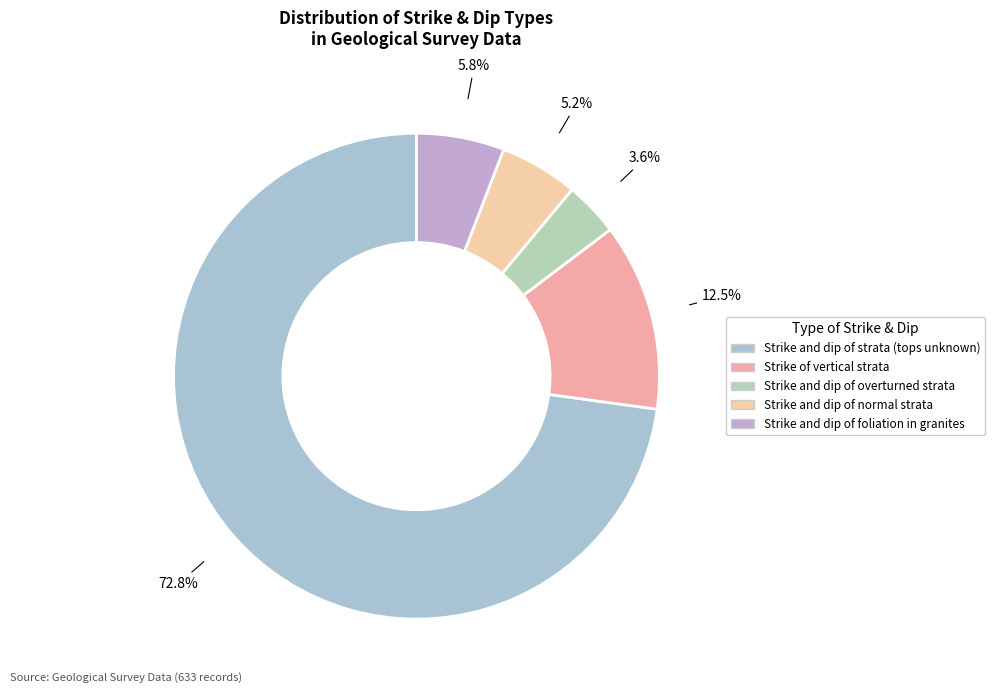

To the nearest percent, what is the combined percentage of Strike and dip of foliation in granites and Strike of vertical strata?

18%